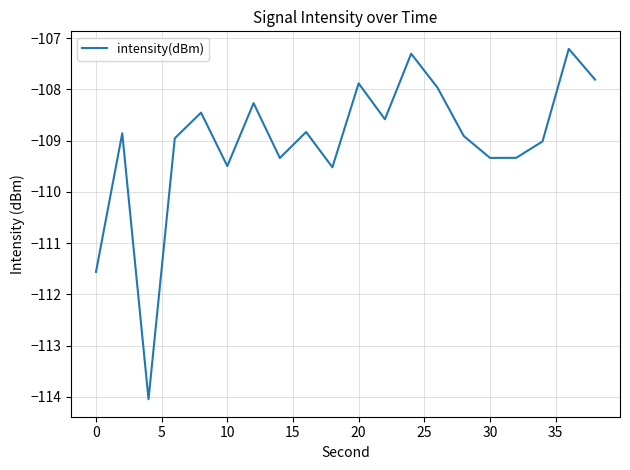

What is the difference between the maximum and minimum values?

6.8